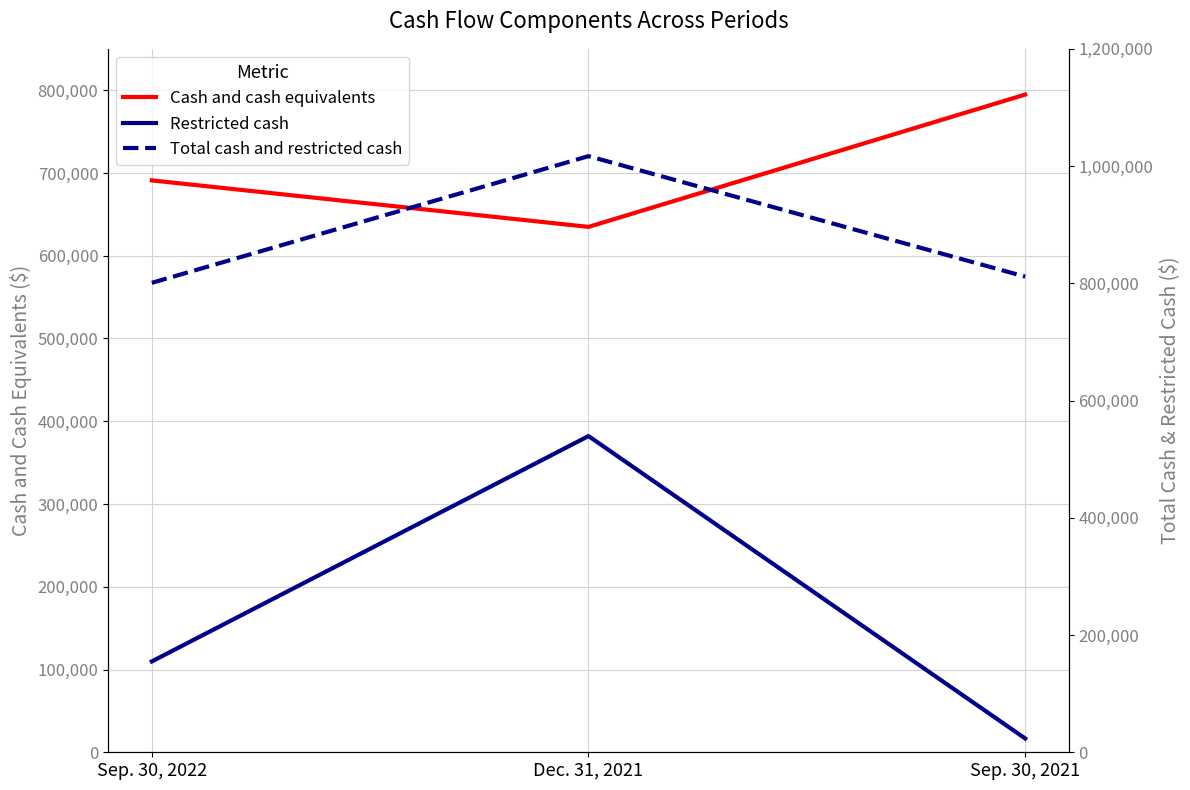

What is the label of the 1st point from the right?

Sep. 30, 2021